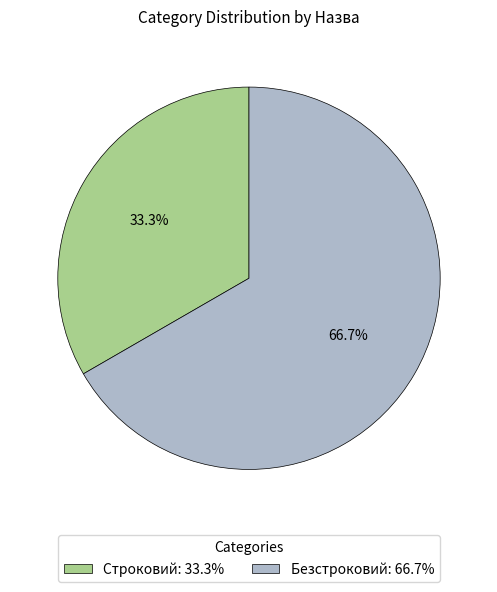

Rank the categories by value from lowest to highest.

Строковий, Безстроковий